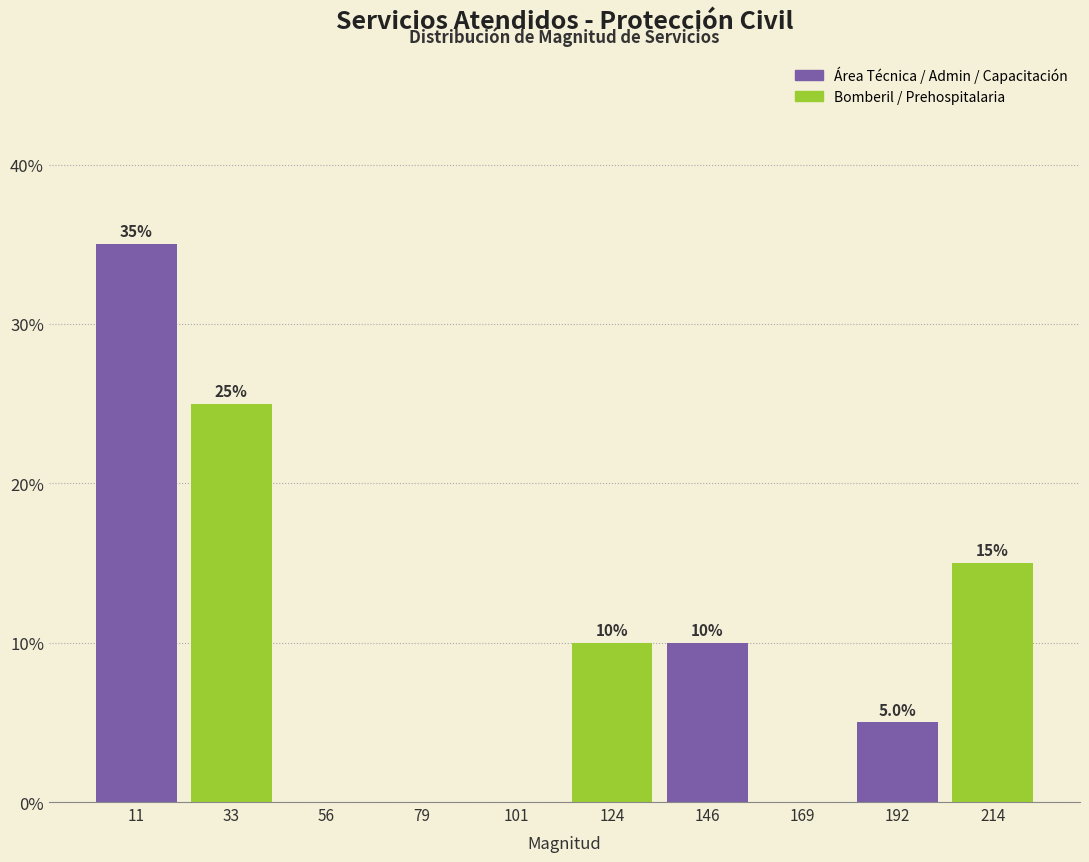

Which range on the x-axis has the tallest bar?

0 to 25